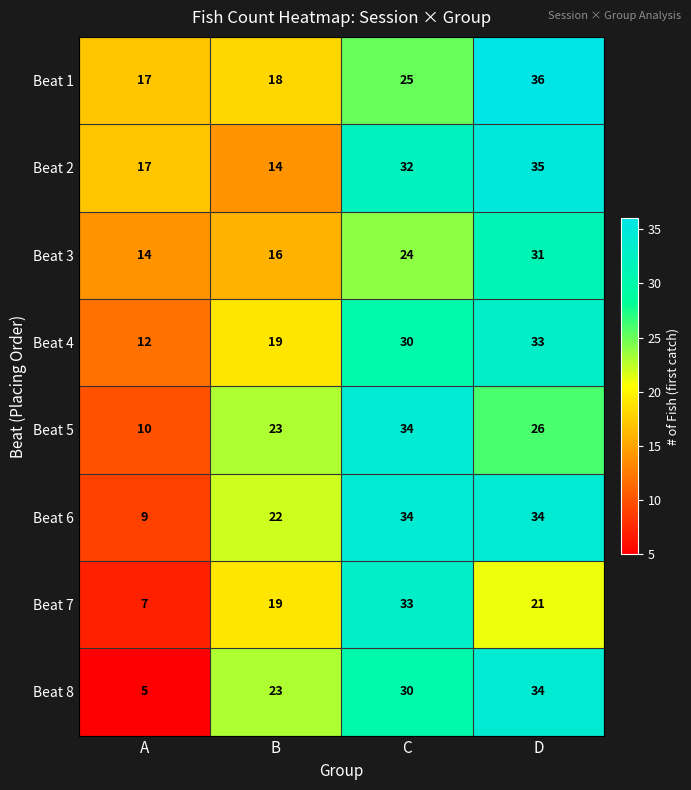

What is the difference between the Beat 1 values at A and D?

19